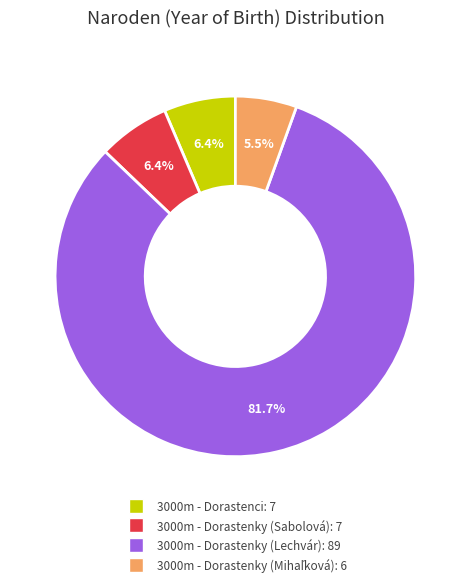

How many segments does this pie chart have?

4